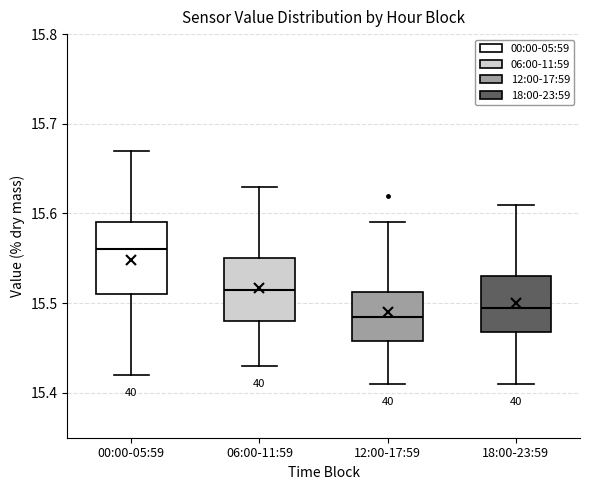

Reading left to right, transcribe this box plot: for each box, give where its median line is, the range the box spans, and where its two whiskers end, as read against the y-axis. The values are not printed on the chart, so give them approximately, as read against the axis.

00:00-05:59: median 15.56, box 15.51 to 15.59, whiskers 15.42 to 15.67
06:00-11:59: median 15.52, box 15.48 to 15.55, whiskers 15.43 to 15.63
12:00-17:59: median 15.49, box 15.46 to 15.51, whiskers 15.41 to 15.59
18:00-23:59: median 15.50, box 15.47 to 15.53, whiskers 15.41 to 15.61